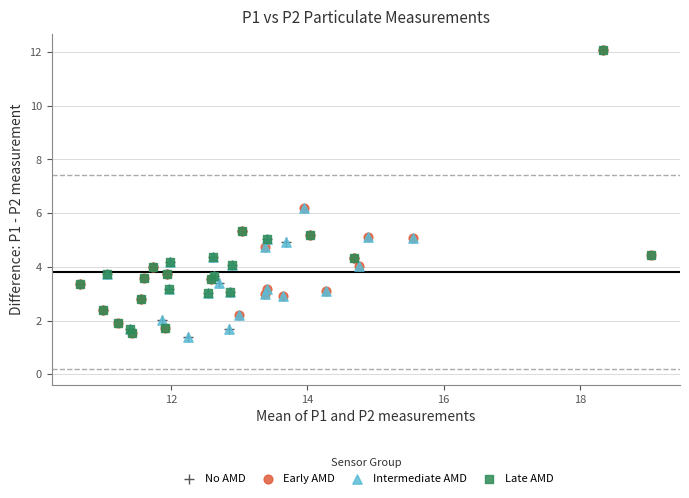

What are all the series names shown in the legend?

No AMD, Early AMD, Intermediate AMD, Late AMD